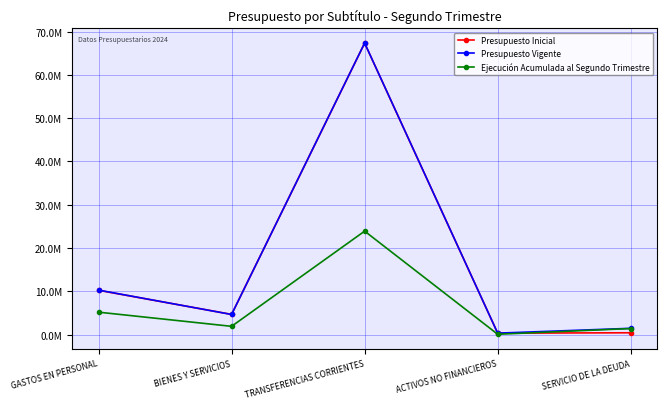

How many interior local peaks does the Ejecución Acumulada al Segundo Trimestre series have?

1